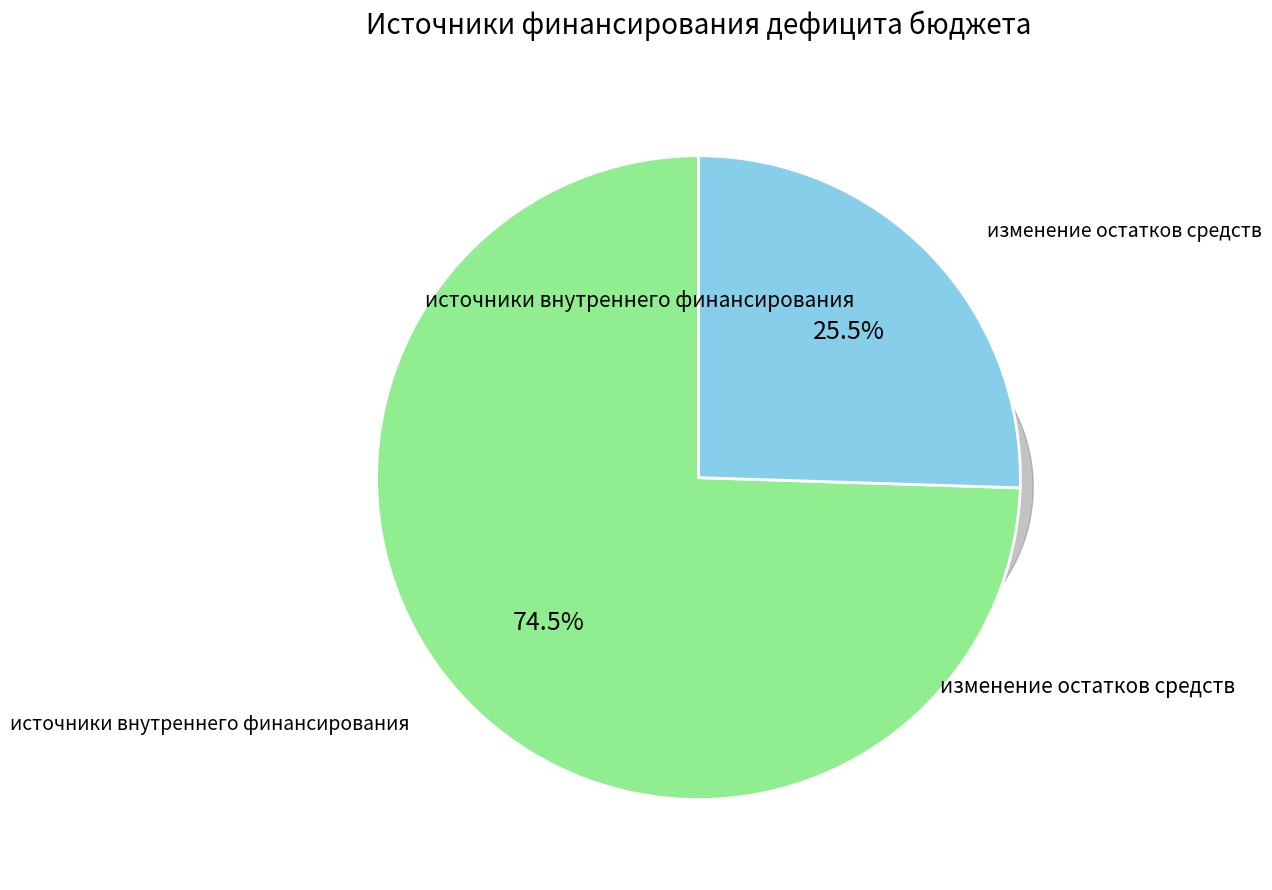

Is it true that источники внутреннего финансирования is 88% of the pie?

False